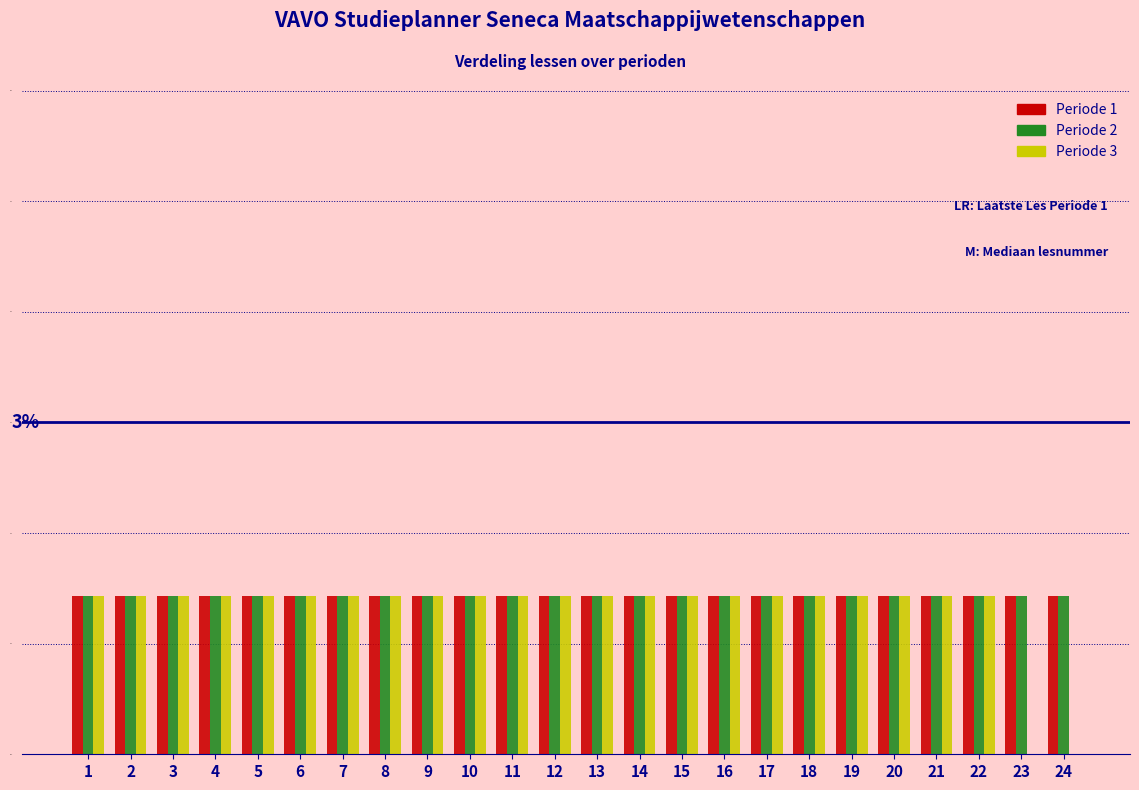

What is the sum of all Periode 2 values?

34.3